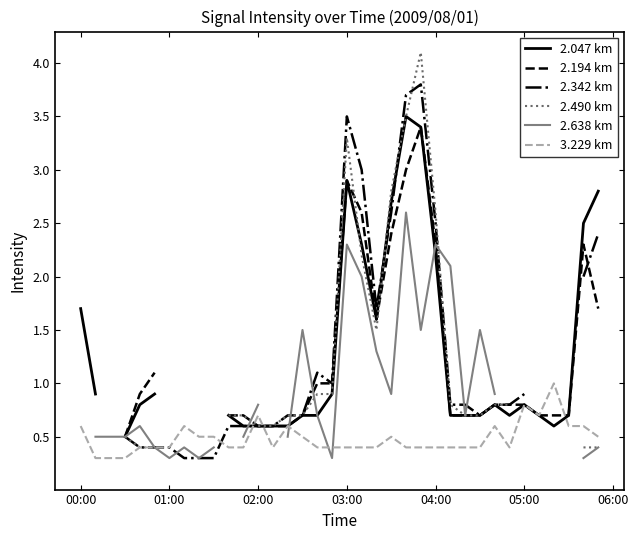

At which category is the sum across all series the highest?

22